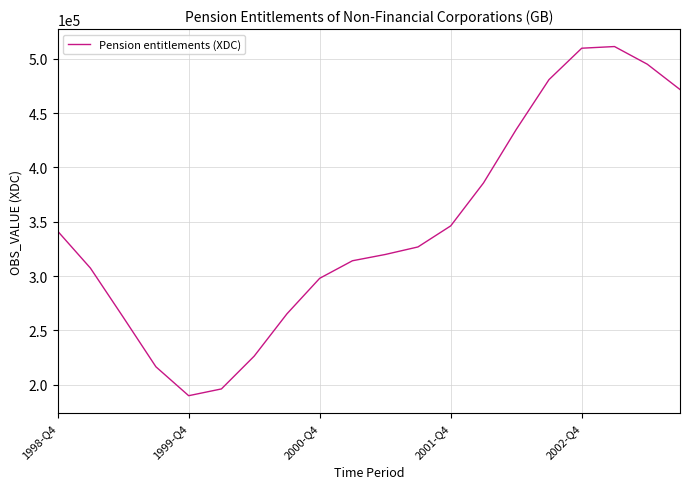

Reading left to right, extract all data points from this chart.

341396	307396	262291	216587	189992	196221	226386	265313	297999	314144	319907	326852	346230	385692	434909	480775	509691	511227	495002	471688